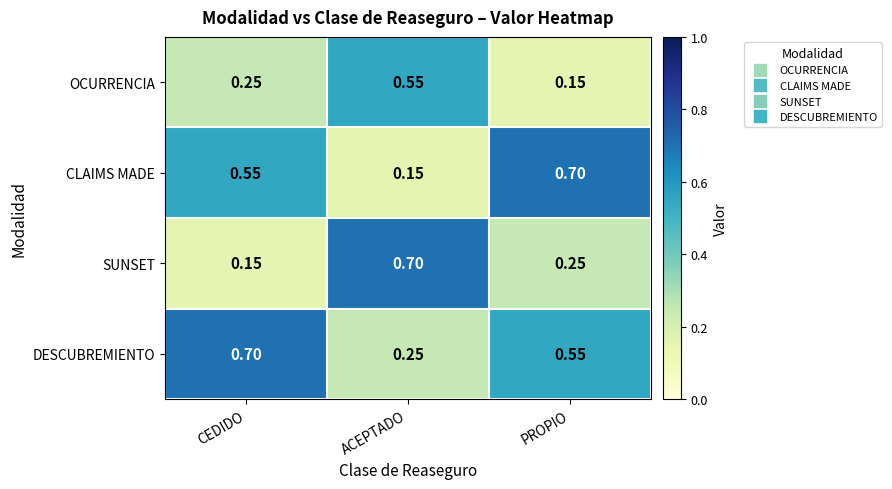

Which series changed the most between CEDIDO and ACEPTADO?

SUNSET